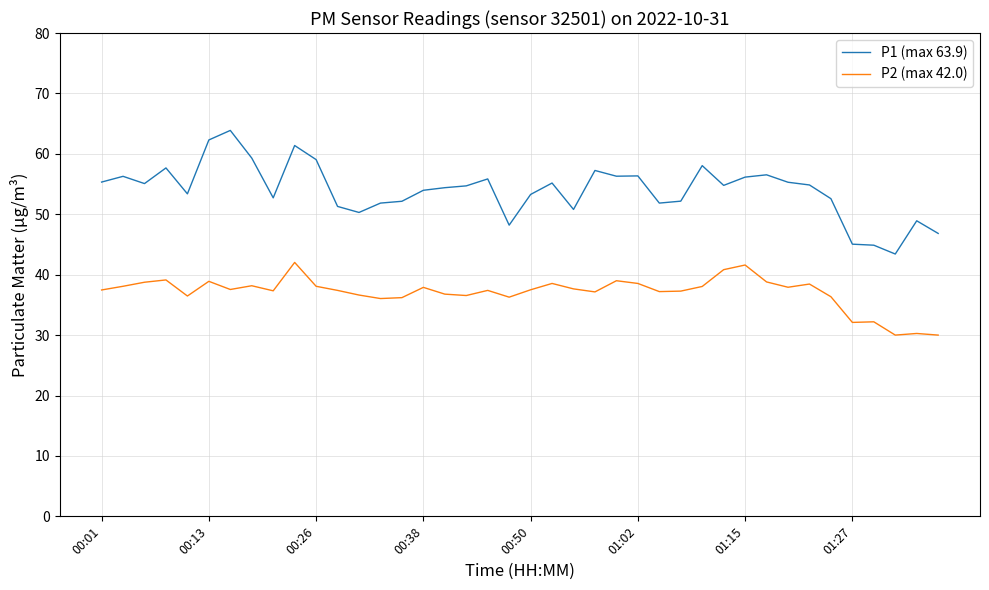

Which series has the widest spread of values?

P1 (max 63.9)